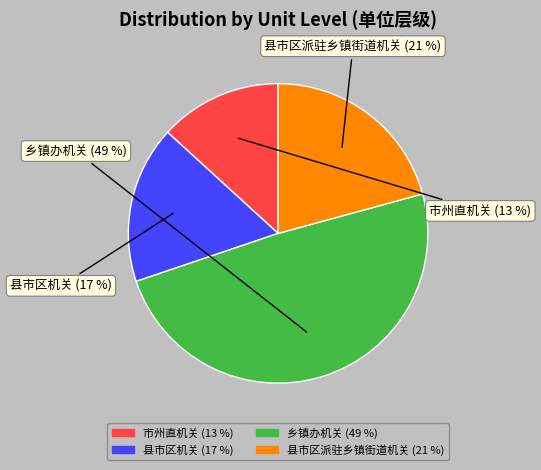

How many slices are in this pie chart?

4